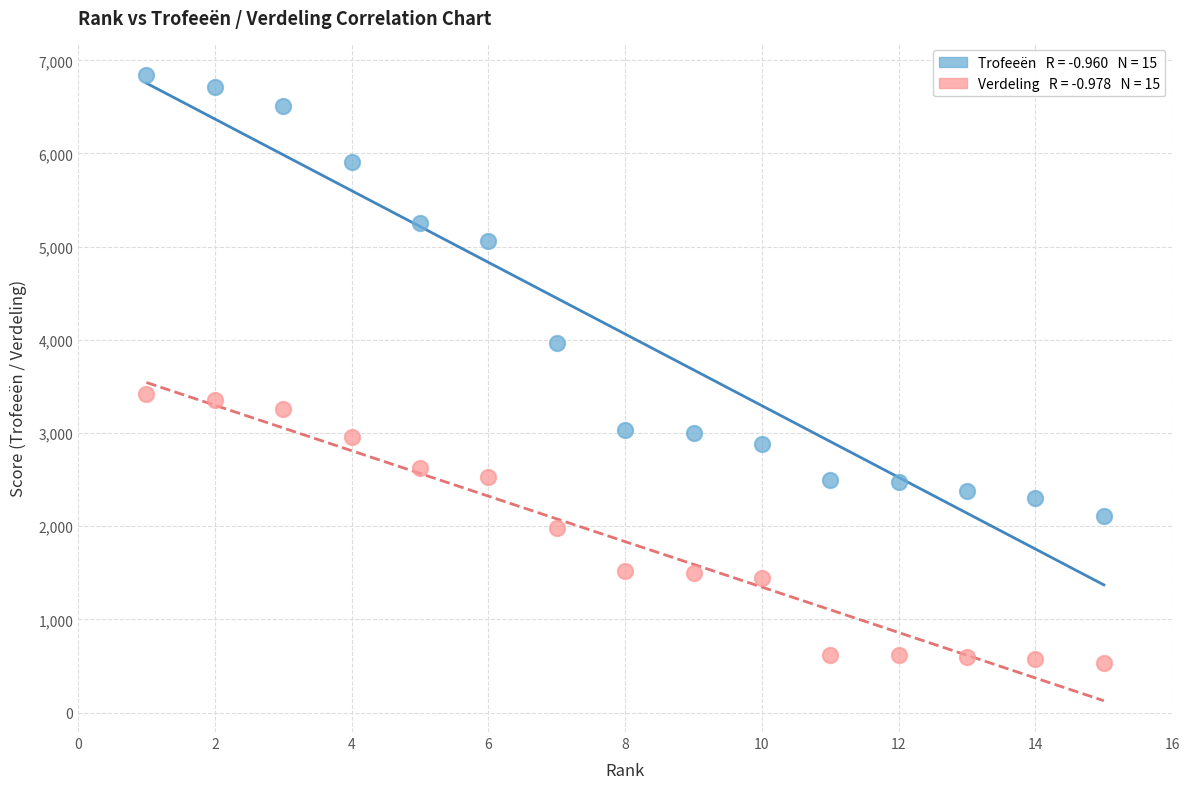

Across all data points, what is the range of X values (max minus min)?

14